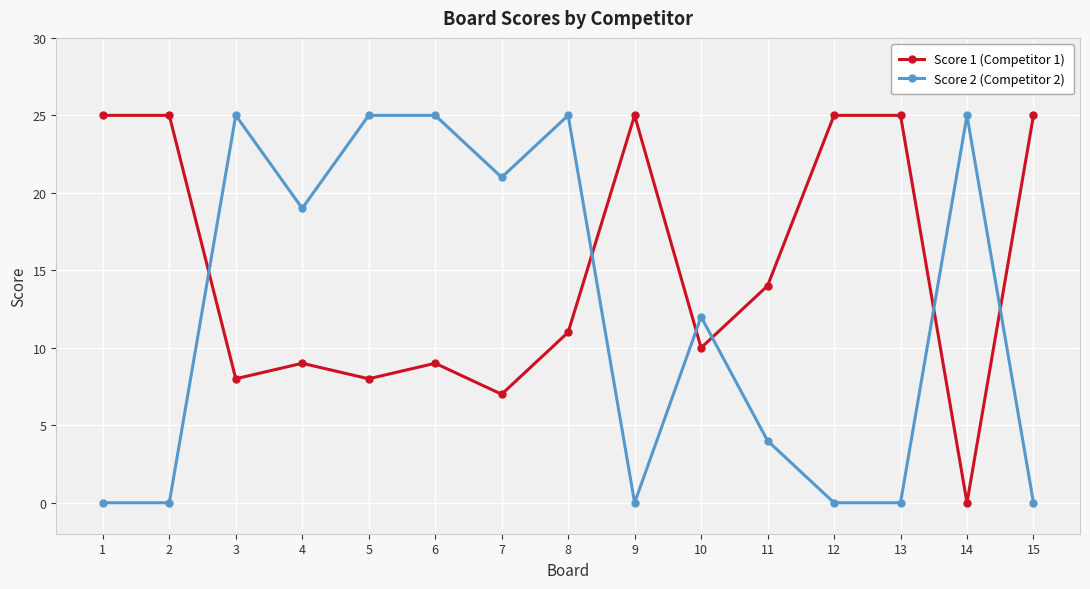

Where is the first local maximum for Score 2 (Competitor 2)?

3